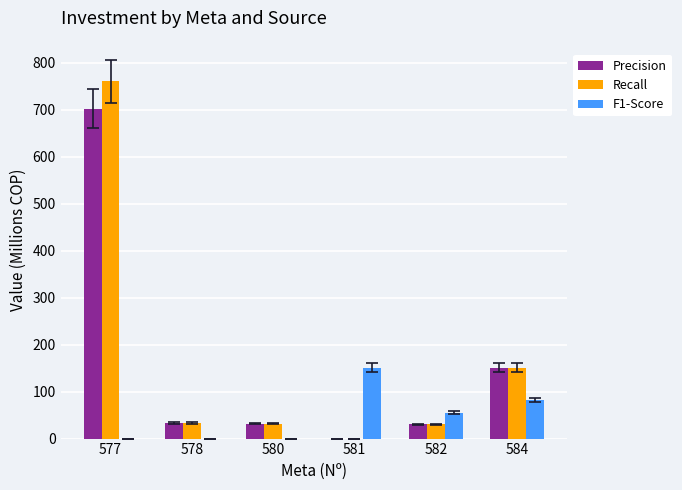

The Precision series shows 0.0 at 581. True or false?

True